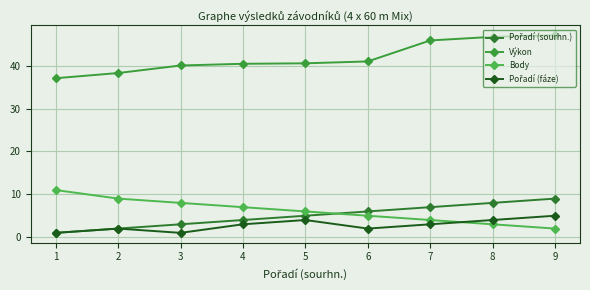

How many data points does each series have?

9